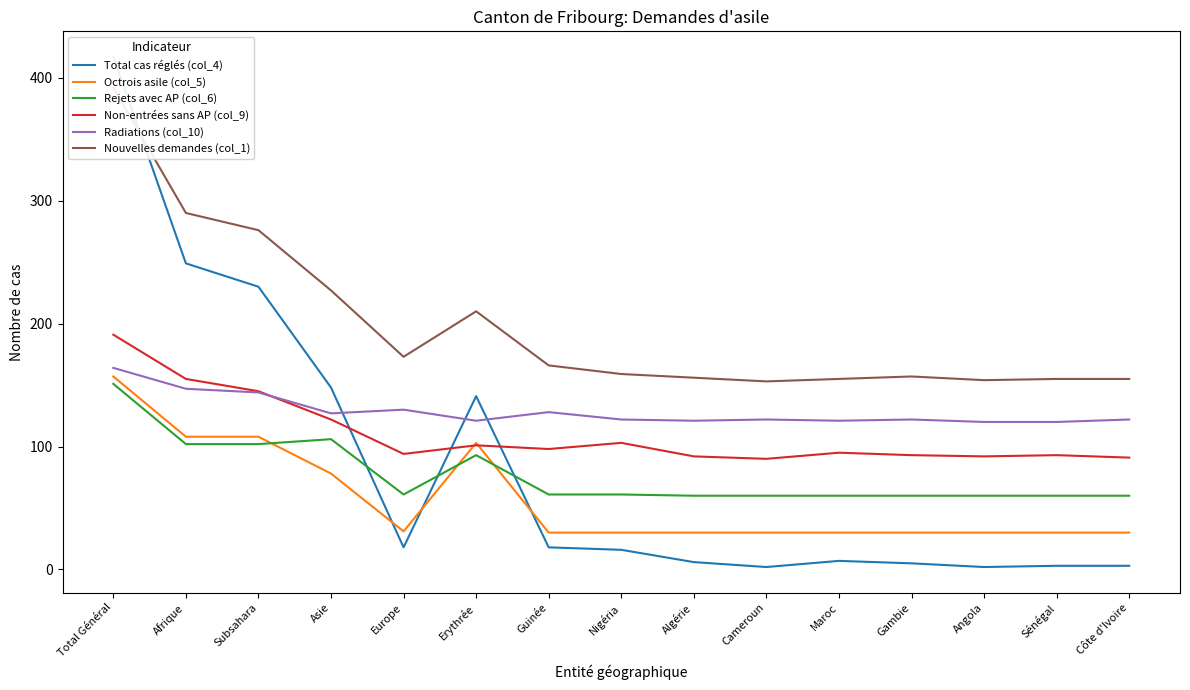

Between Europe and Maroc, which is larger?

Europe